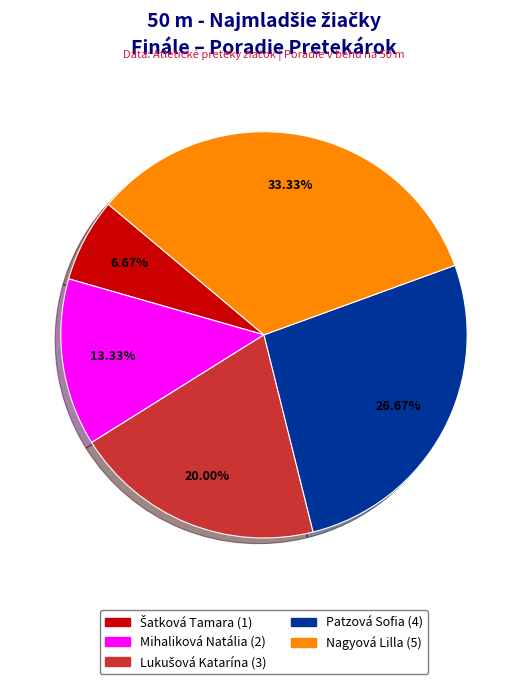

Count the number of slices in the pie.

5